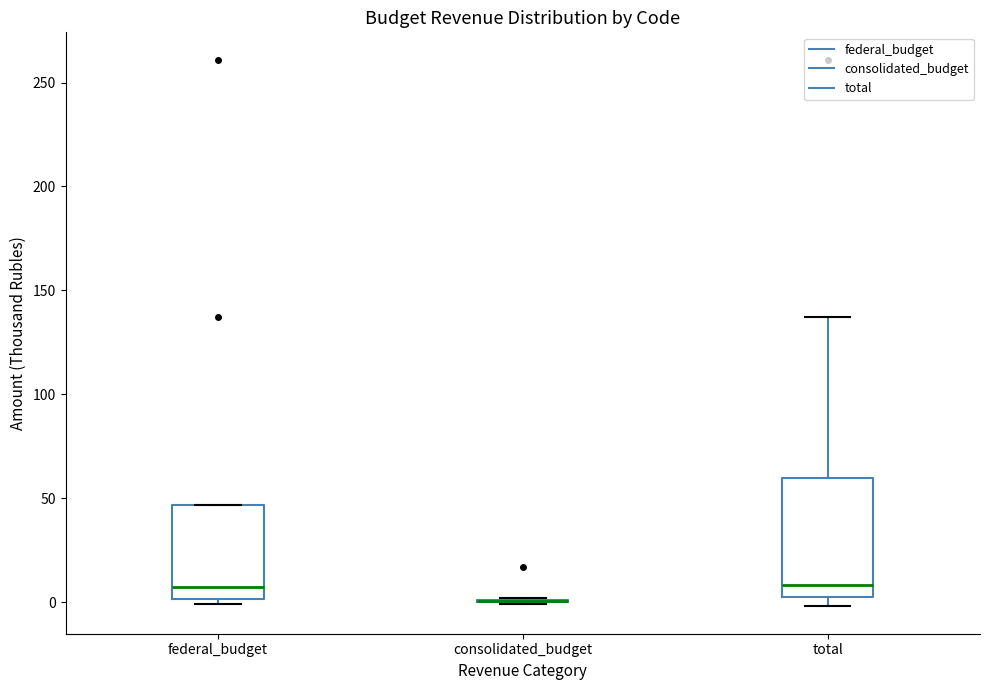

Reading left to right, read every box against the y-axis: the position of its median line, the range the box covers, and the ends of its whiskers. The values are not printed on the chart, so give them approximately, as read against the axis.

federal_budget: median 10, box 0 to 45, whiskers 0 (just below the box's lower edge) to 45
consolidated_budget: box collapsed to a line at 0, whiskers 0 to 0
total: median 10, box 5 to 60, whiskers 0 to 135